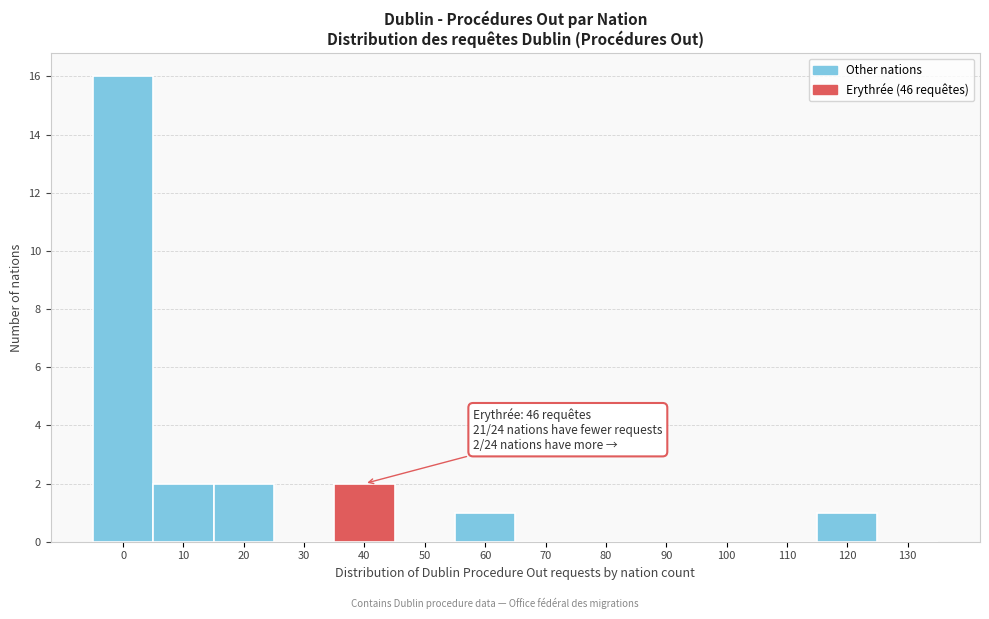

Reading left to right, transcribe all the data shown in this chart.

0=16	10=2	20=2	30=0	40=2	50=0	60=1	70=0	80=0	90=0	100=0	110=0	120=1	130=0